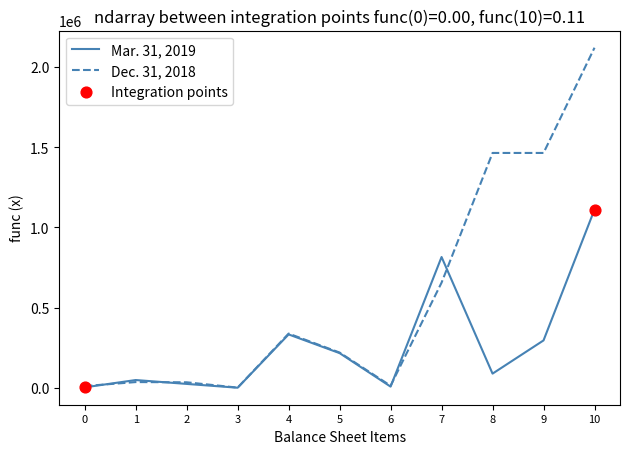

At which category is the sum across all series the highest?

10